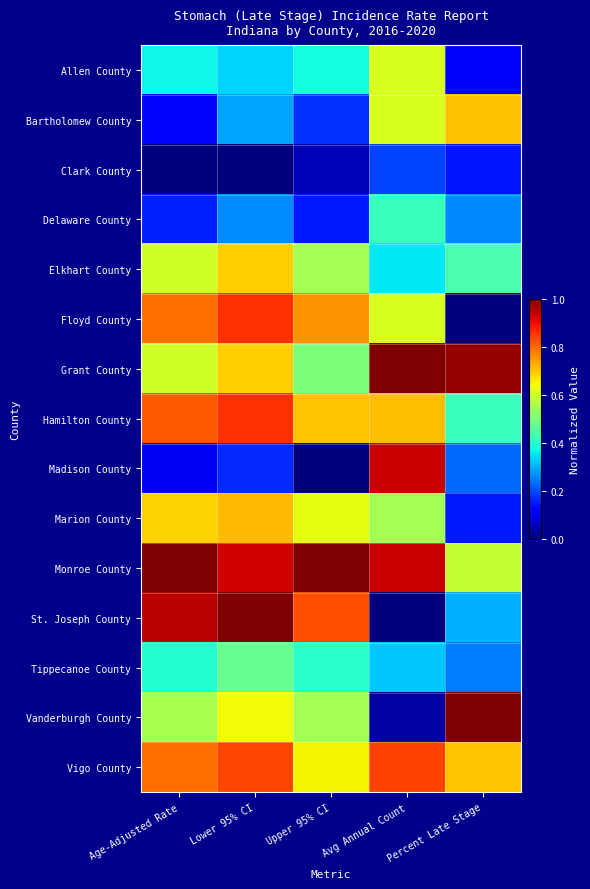

Which has a higher value, Percent Late Stage or Age-Adjusted Rate?

Age-Adjusted Rate